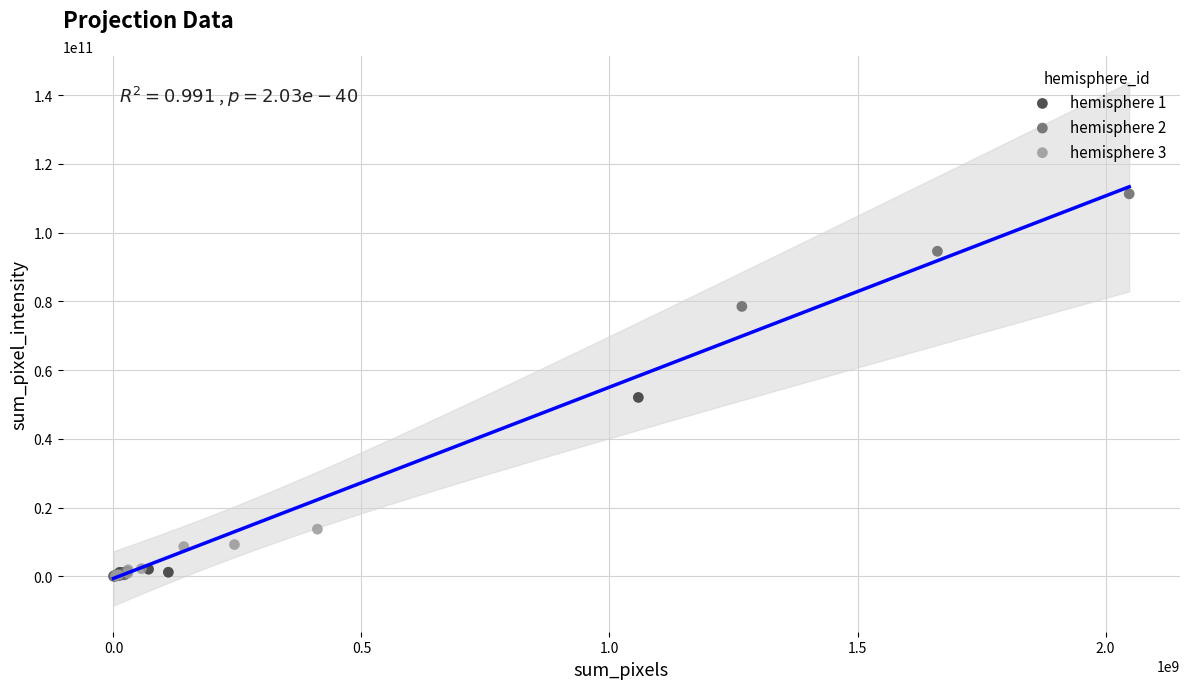

Which series reaches the maximum Y coordinate?

hemisphere 2